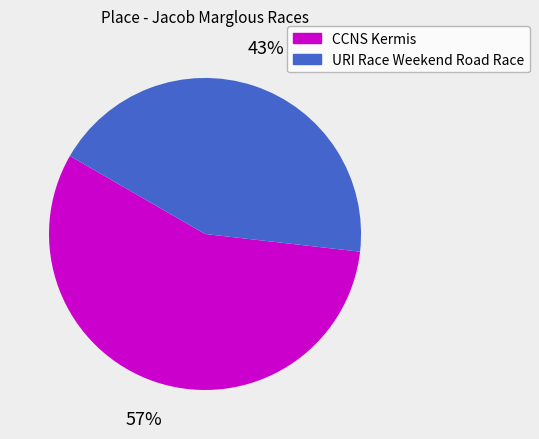

What is the largest slice in the pie chart?

CCNS Kermis